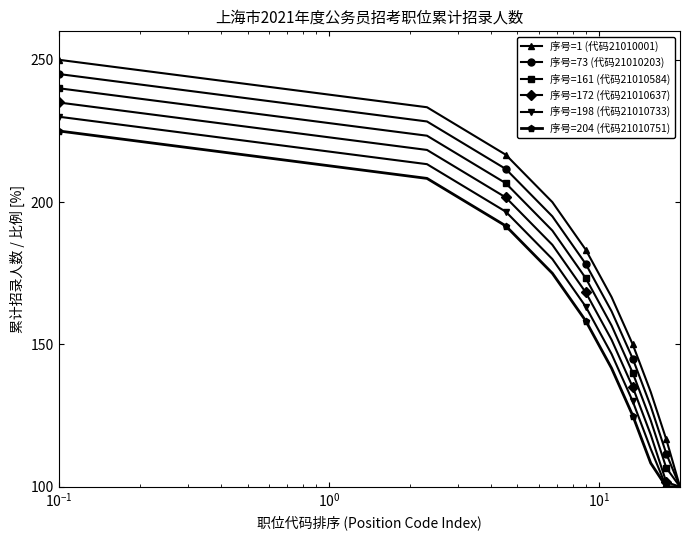

Reading right to left, extract all data points from this chart.

序号=1 (代码21010001): 100.0	116.7	133.3	150.0	166.7	183.3	200.0	216.7	233.3	250.0
序号=73 (代码21010203): 100.0	111.7	128.3	145.0	161.7	178.3	195.0	211.7	228.3	245.0
序号=161 (代码21010584): 100.0	106.7	123.3	140.0	156.7	173.3	190.0	206.7	223.3	240.0
序号=172 (代码21010637): 100.0	101.7	118.3	135.0	151.7	168.3	185.0	201.7	218.3	235.0
序号=198 (代码21010733): 100.0	100.0	113.3	130.0	146.7	163.3	180.0	196.7	213.3	230.0
序号=204 (代码21010751): 100.0	100.0	108.3	125.0	141.7	158.3	175.0	191.7	208.3	225.0